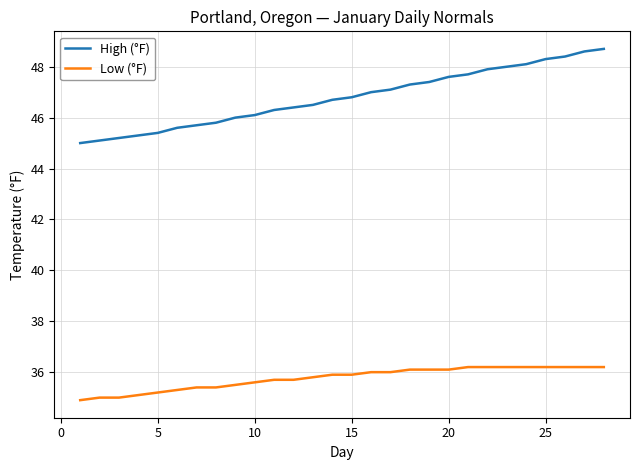

Count the number of categories in the chart.

28